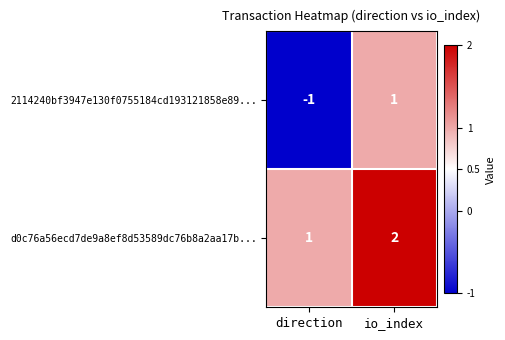

Which series has the largest range (max minus min)?

2114240bf3947e130f0755184cd193121858e89...